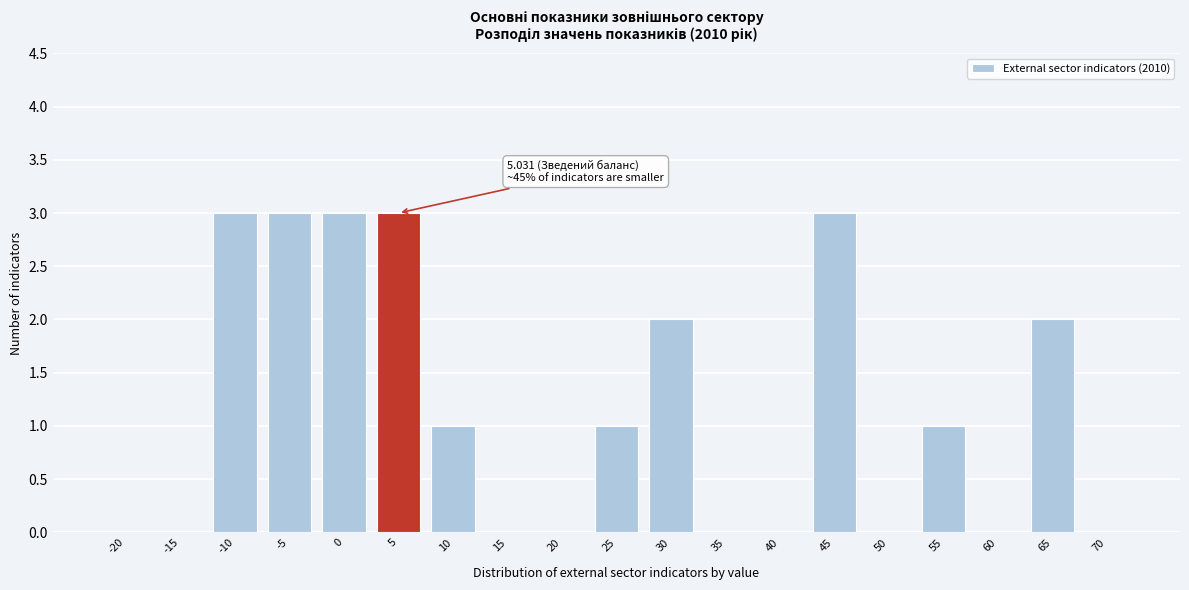

Reading left to right, transcribe all the data shown in this chart.

-20=0	-15=0	-10=3	-5=3	0=3	5=3	10=1	15=0	20=0	25=1	30=2	35=0	40=0	45=3	50=0	55=1	60=0	65=2	70=0